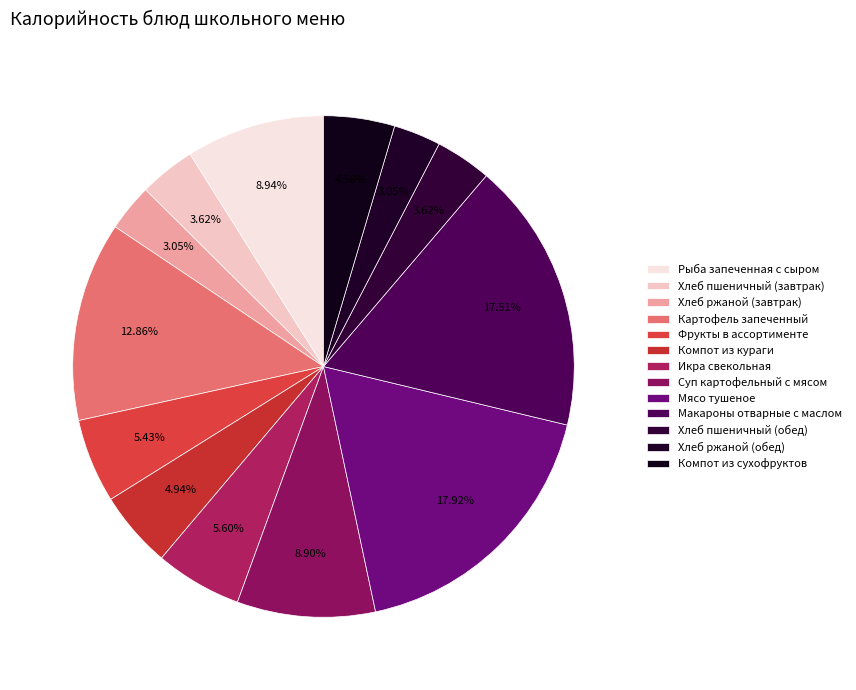

To the nearest percent, what is the combined percentage of Фрукты в ассортименте and Икра свекольная?

11%